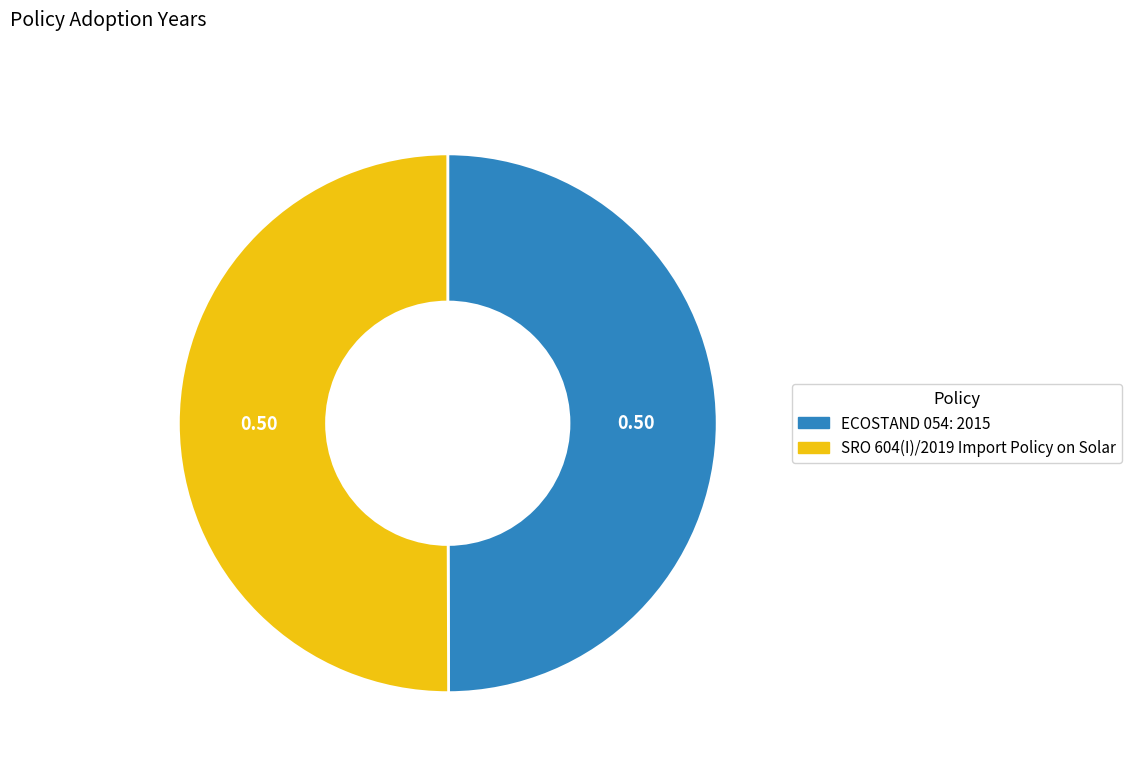

Combined, do SRO 604(I)/2019 Import Policy on Solar and ECOSTAND 054: 2015 account for over 50%?

Yes